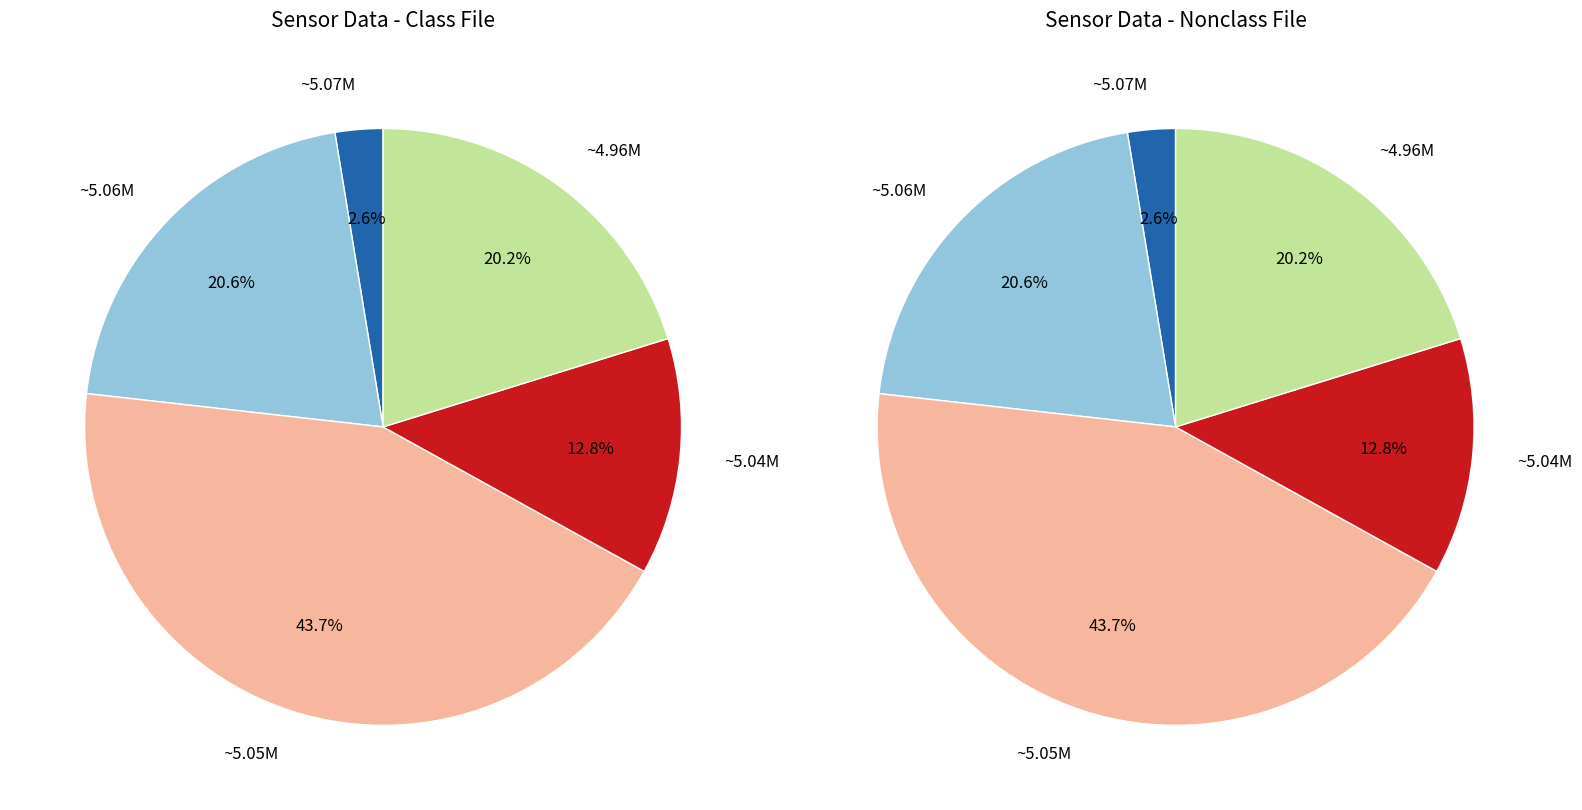

Is there a majority slice in this chart?

No